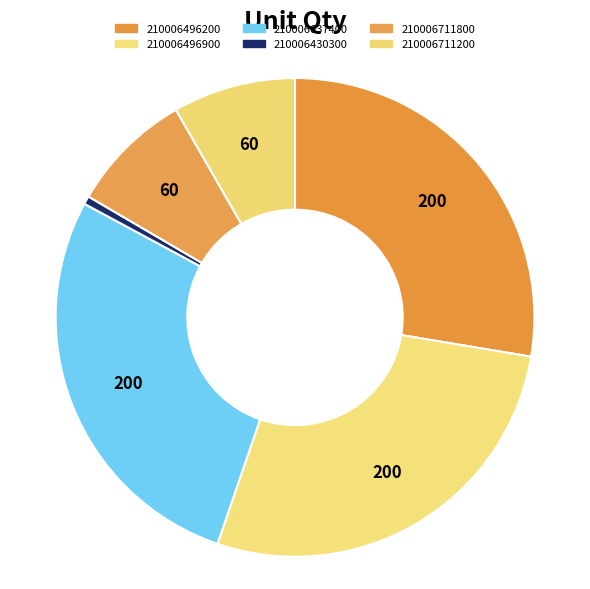

Is it true that 210006430300 is 1% of the pie?

True